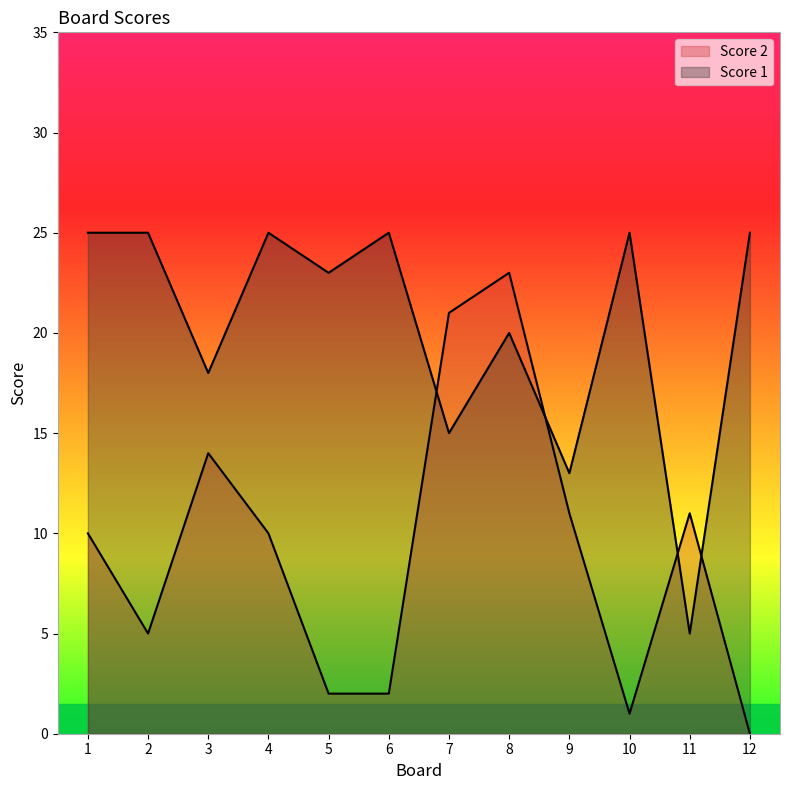

How many data points in Score 2 are less than 10?

5